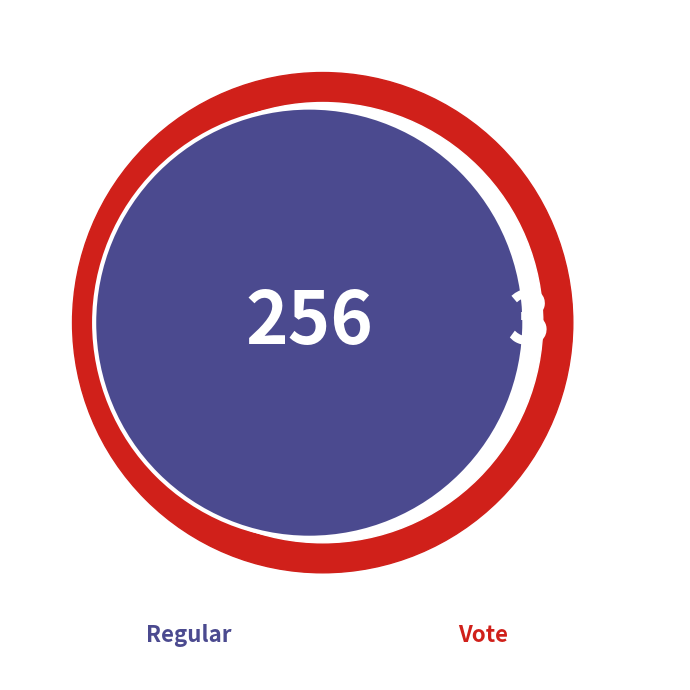

Rank the categories by value from highest to lowest.

Regular, Vote